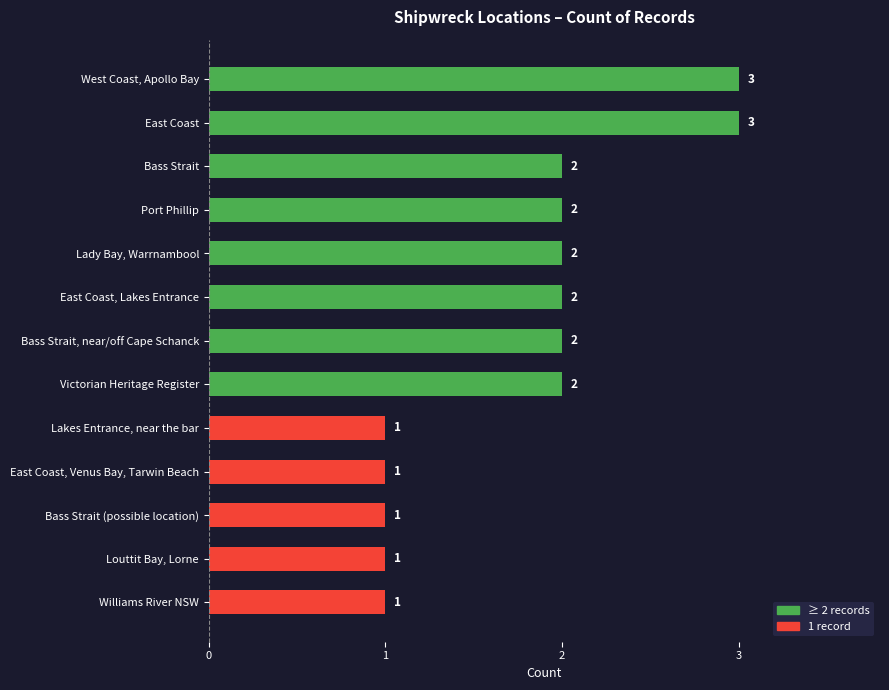

What is the value of the 6th bar from the top?

2